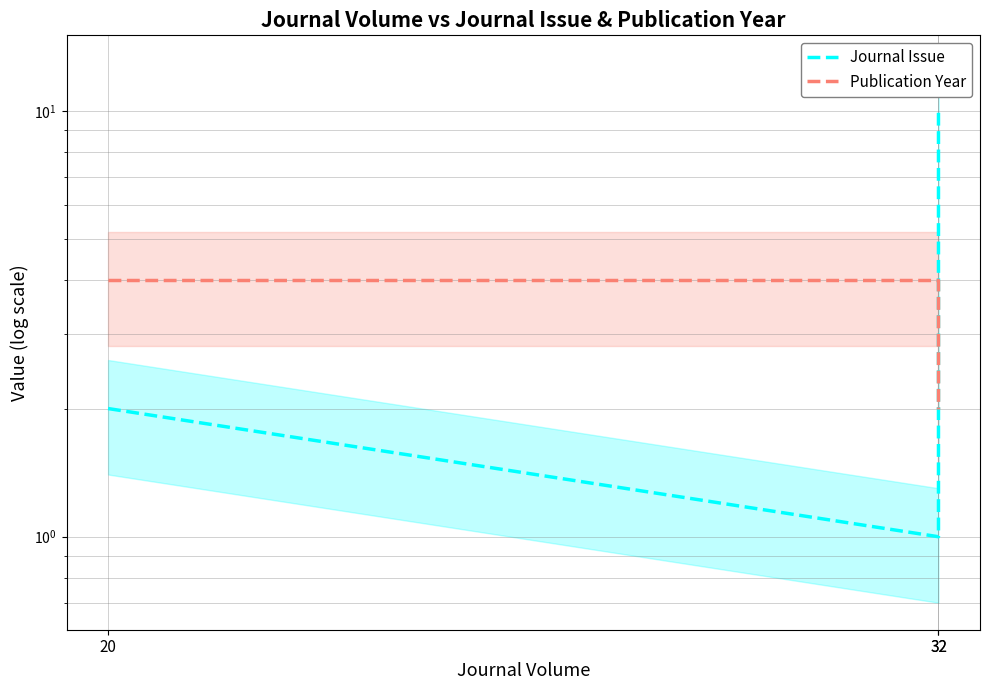

The Publication Year series shows 2 at 32. True or false?

True